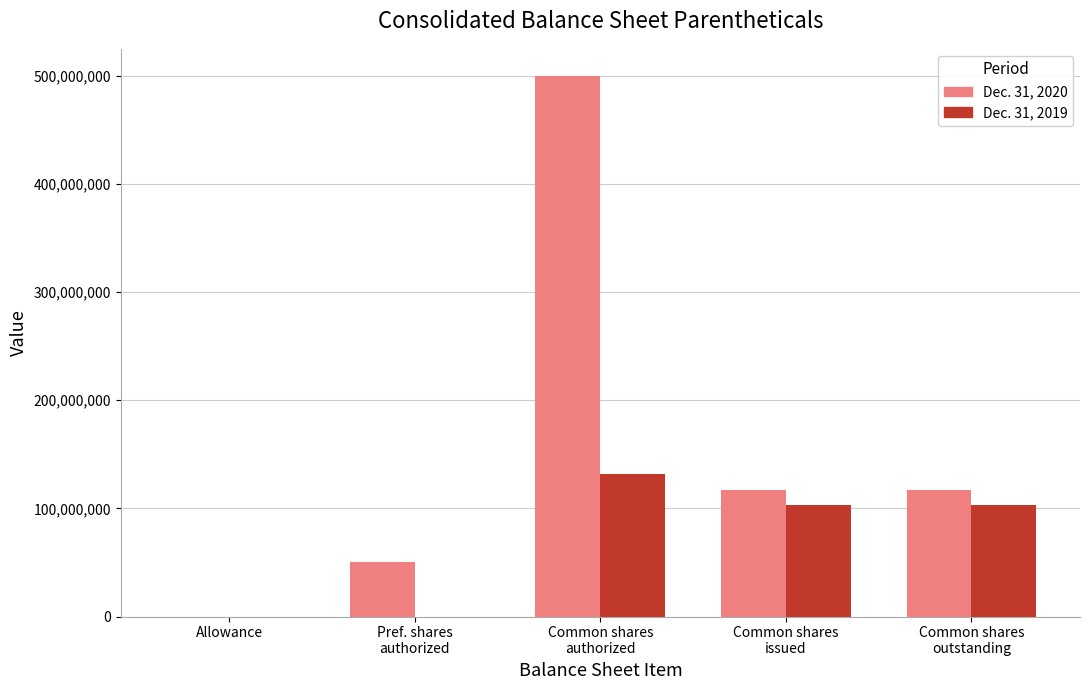

Which series has the largest total across all categories?

Dec. 31, 2020